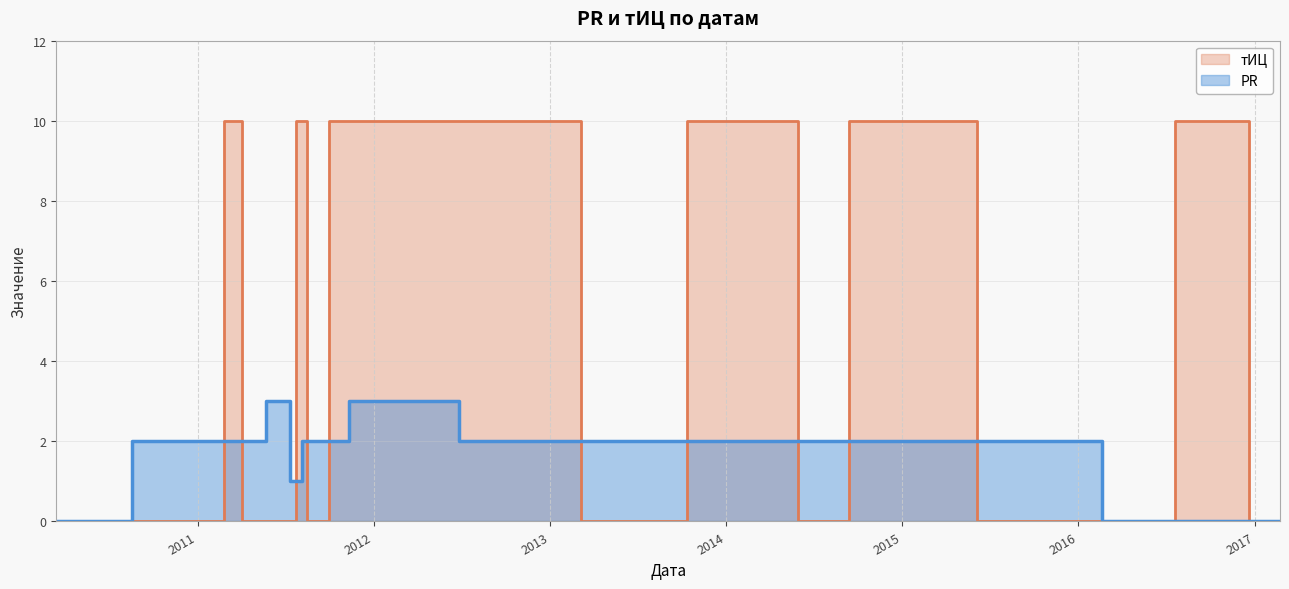

Which series ends up on top after the final intersection of тИЦ and PR?

PR